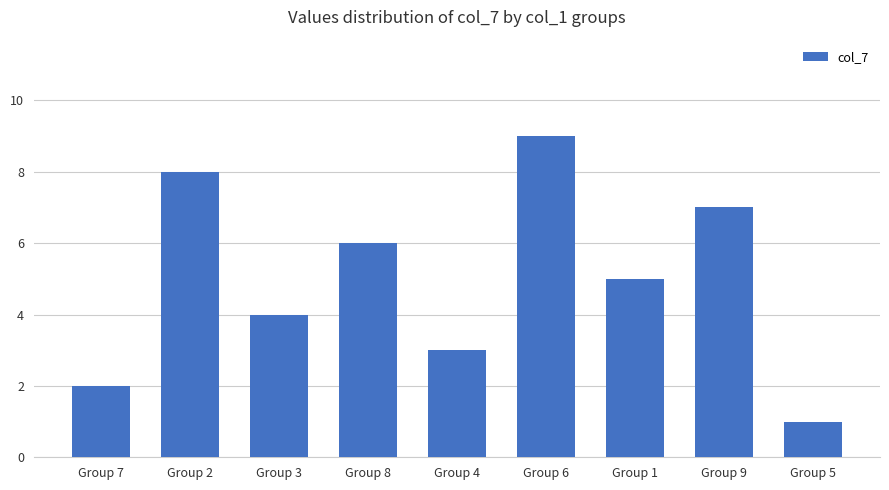

Between Group 5 and Group 2, which is larger?

Group 2